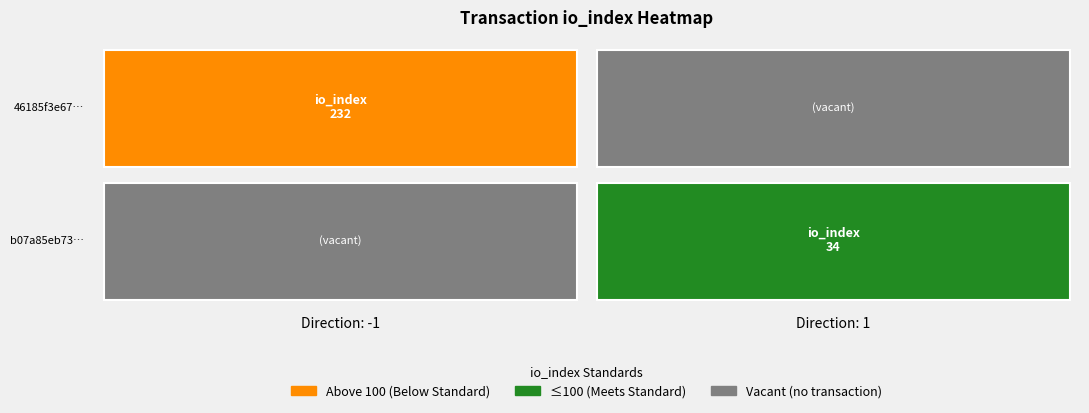

How many values in 46185f3e674554b1db5e7605e96f5a4906570da are above zero?

1